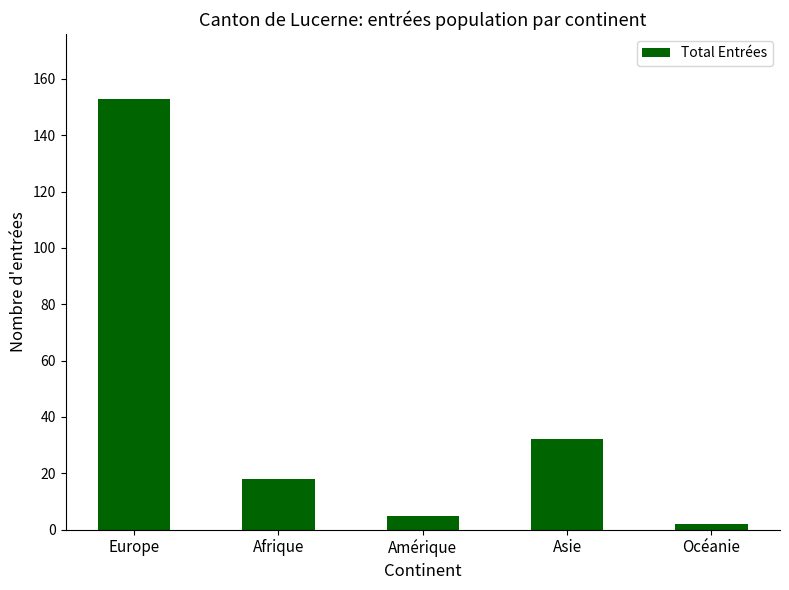

Which has a higher value, Océanie or Asie?

Asie